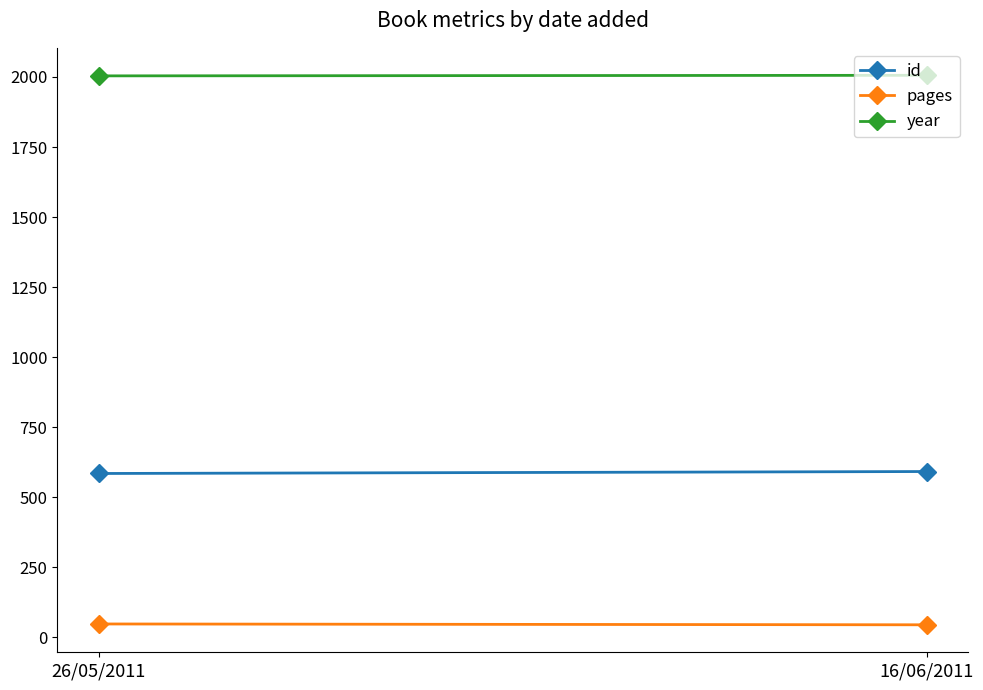

The year series shows 2004 at 26/05/2011. True or false?

True